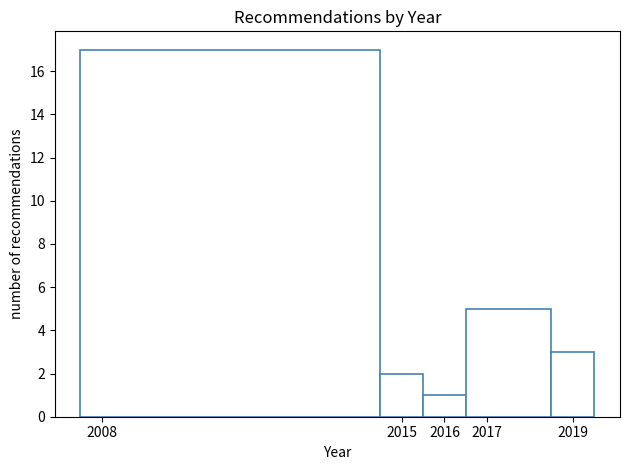

Over which range of the x-axis is the bar tallest?

2007.5 to 2014.5